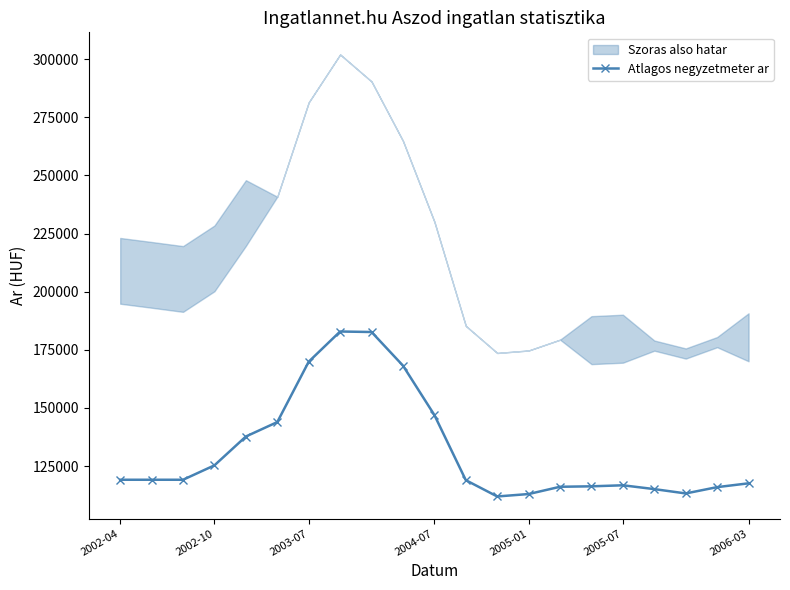

What is the average value?

131866